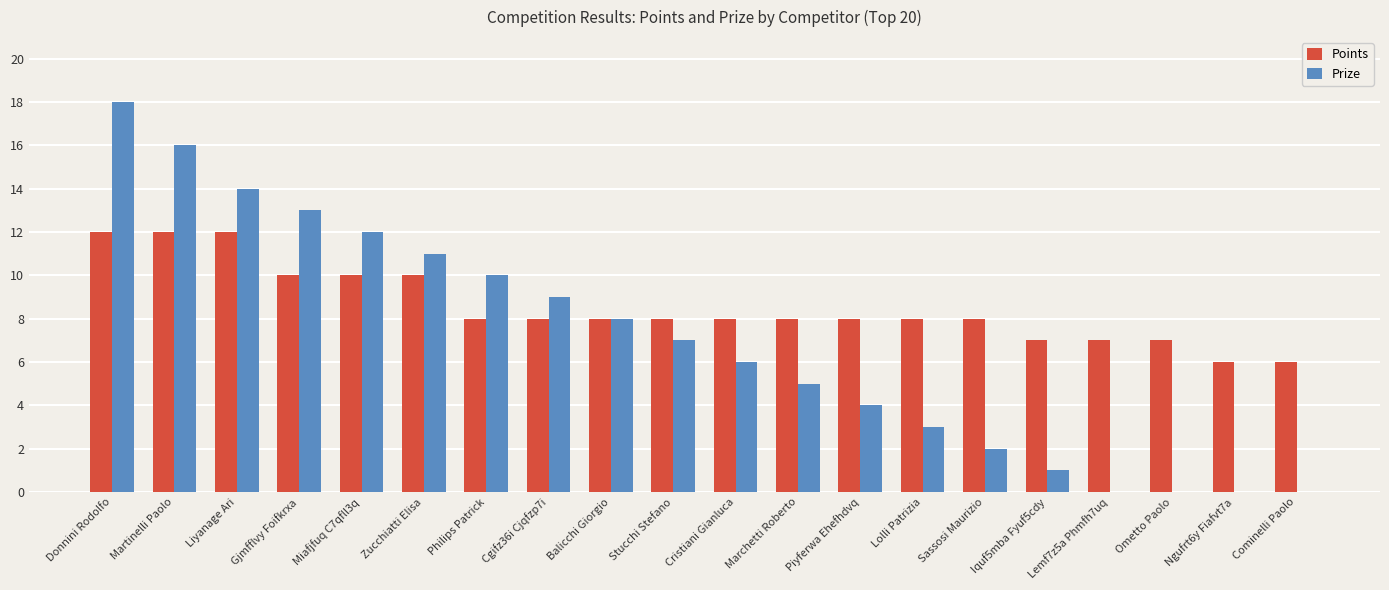

What is the average value of the Prize series?

7